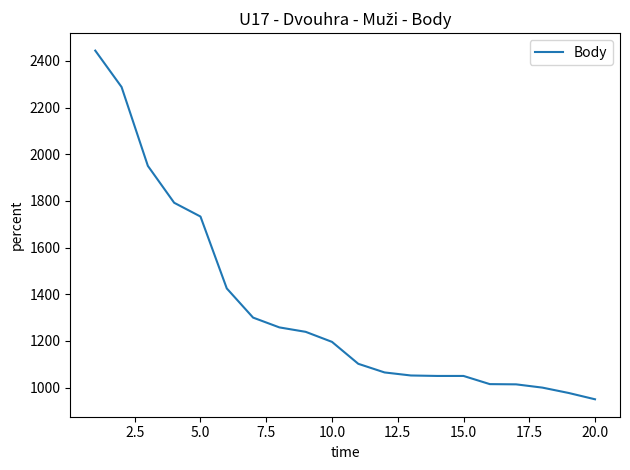

What is the difference between the maximum and minimum values?

1494